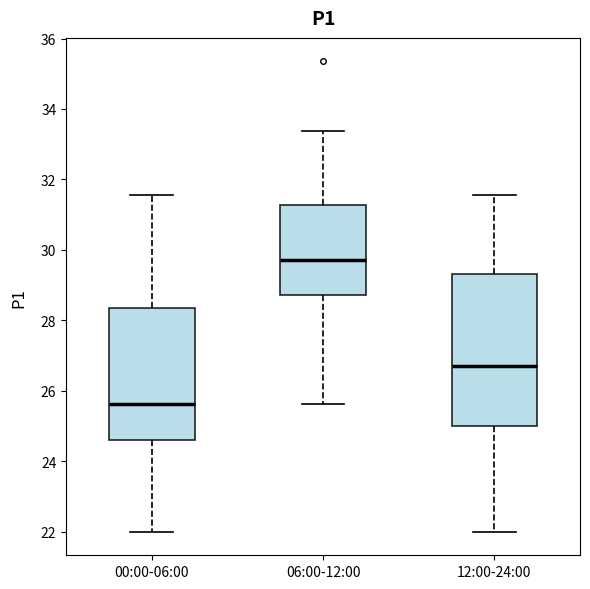

Where does the median line of the box for 12:00-24:00 sit on the y-axis? The values are not printed on the chart, so give them approximately, as read against the axis.

26.8